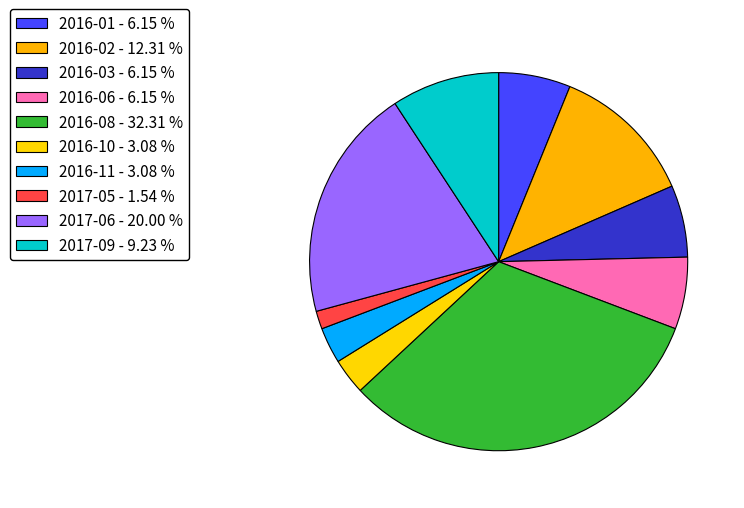

Which slice is the smallest?

2017-05